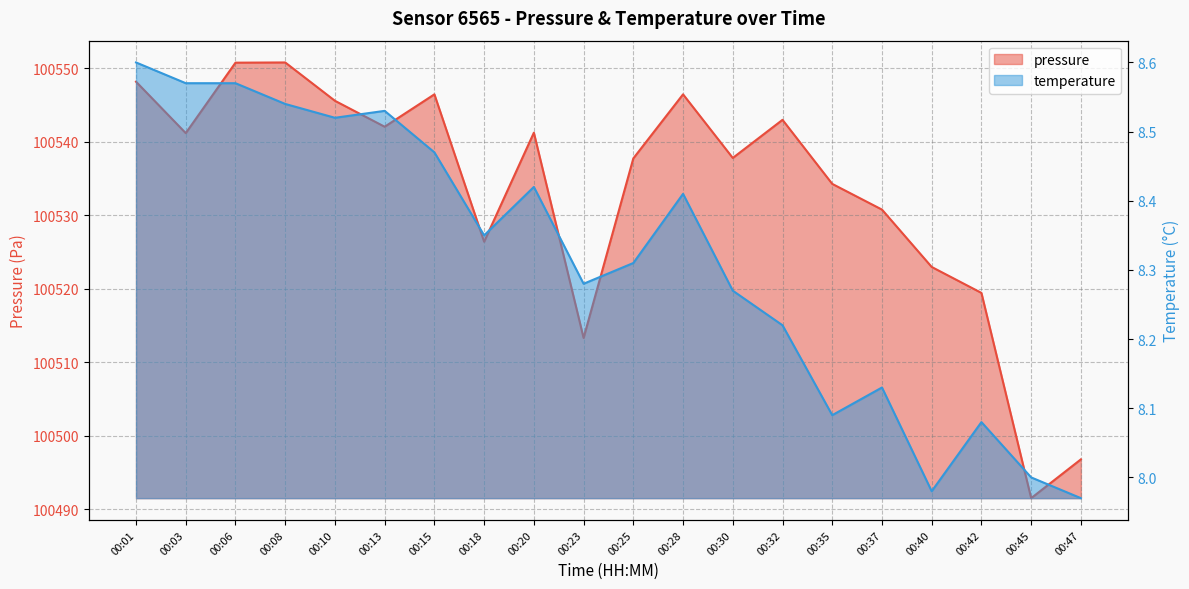

True or false: temperature has more than 1 points higher than both neighbors.

True